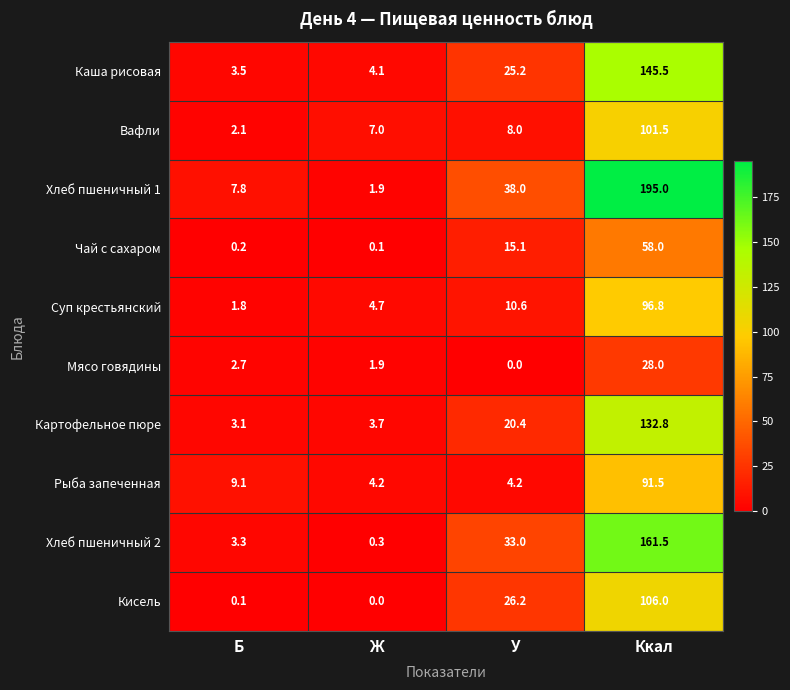

Which category has the highest value in the Мясо говядины series?

Ккал